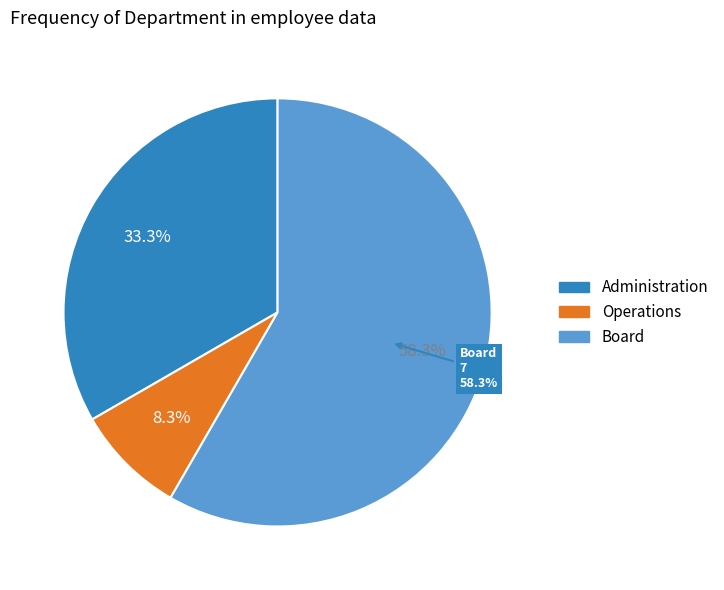

How many segments does this pie chart have?

3